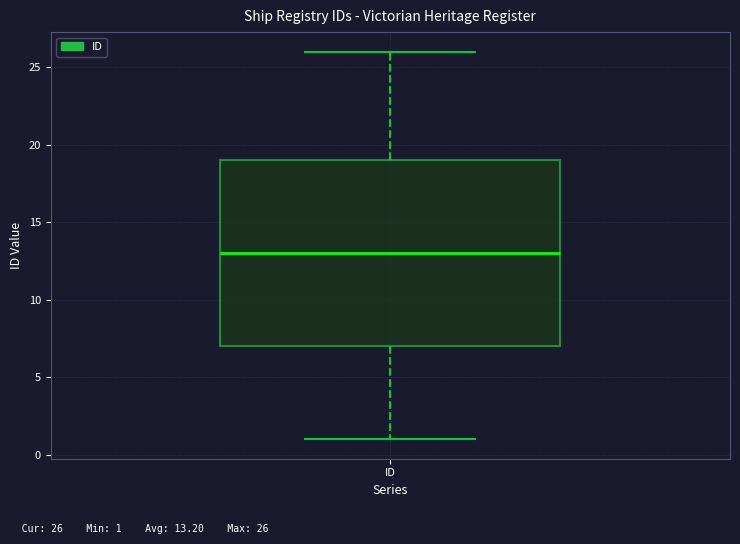

Transcribe this box plot: give where the median line is, the range the box spans, and where the two whiskers end, as read against the y-axis. The values are not printed on the chart, so give them approximately, as read against the axis.

median 13, box 7 to 19, whiskers 1 to 26